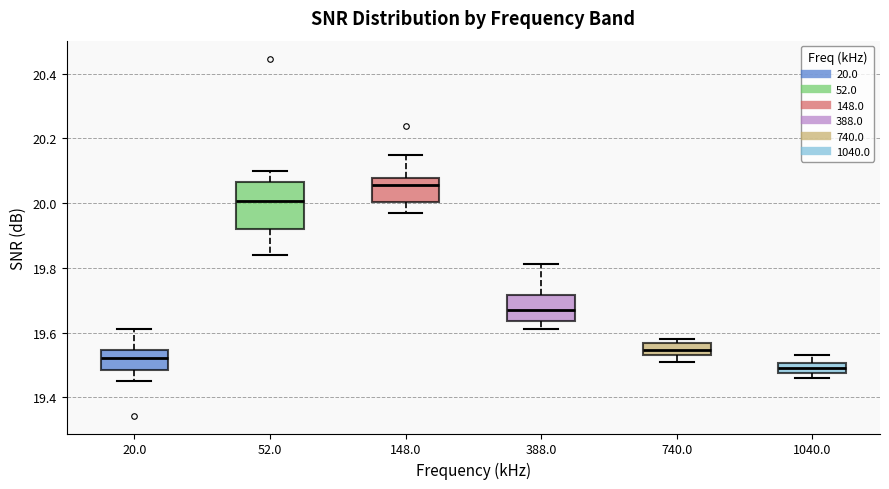

Reading left to right, read every box against the y-axis: the position of its median line, the range the box covers, and the ends of its whiskers. The values are not printed on the chart, so give them approximately, as read against the axis.

20.0: median 19.52, box 19.48 to 19.54, whiskers 19.46 to 19.62
52.0: median 20.00, box 19.92 to 20.06, whiskers 19.84 to 20.10
148.0: median 20.06, box 20.00 to 20.08, whiskers 19.98 to 20.16
388.0: median 19.68, box 19.64 to 19.72, whiskers 19.62 to 19.82
740.0: median 19.54 (inside the box), box 19.54 to 19.56, whiskers 19.52 to 19.58
1040.0: median 19.50 (inside the box), box 19.48 to 19.50, whiskers 19.46 to 19.54